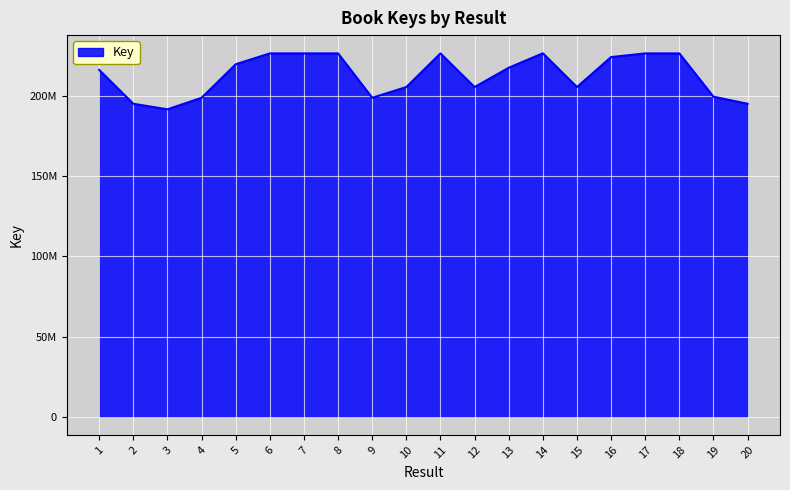

Does the chart display data point markers on the line(s)?

No